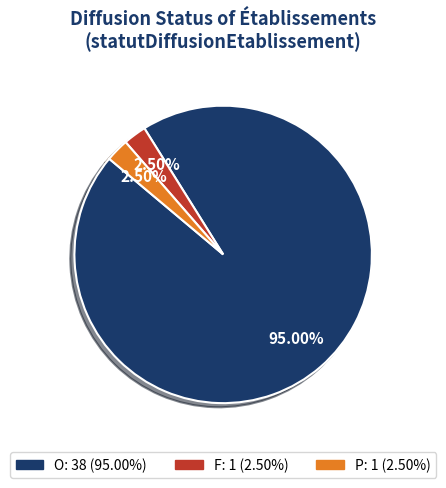

What portion of the pie excludes O?

5.0%